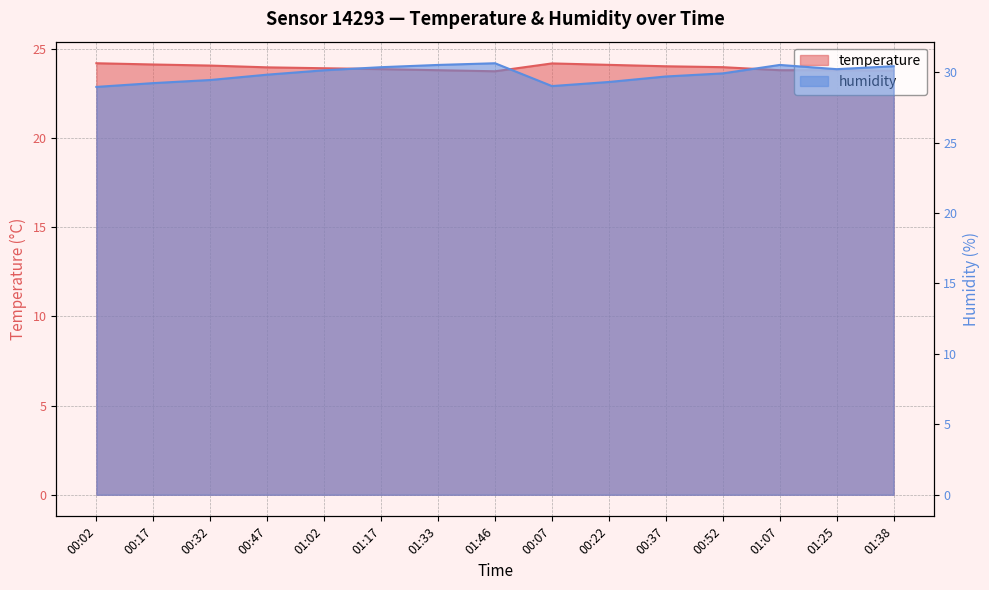

At which label is temperature closest to 23?

01:46